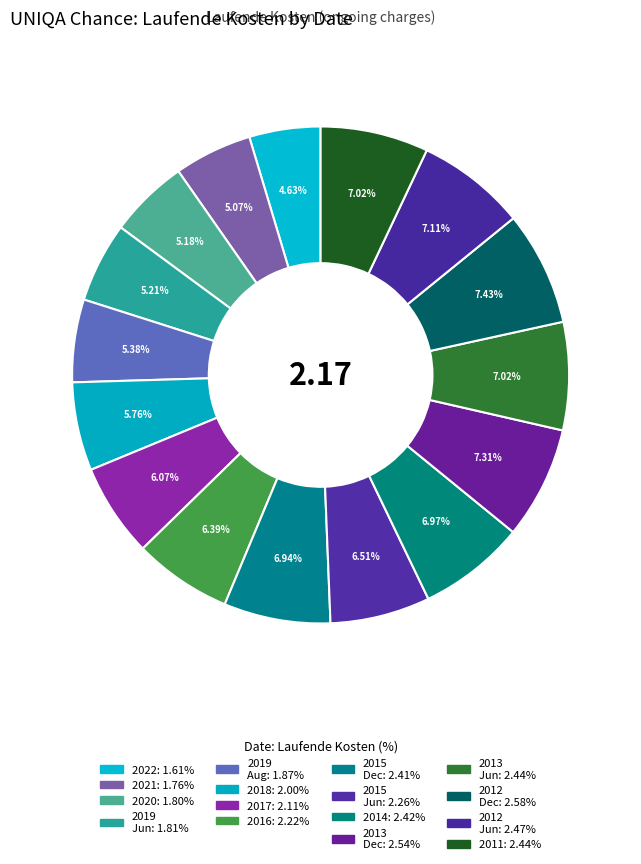

How many segments does this pie chart have?

16